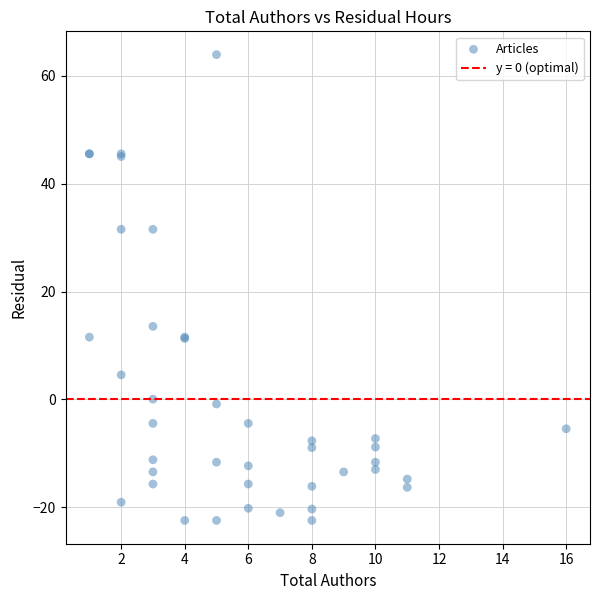

What Y value in the scatter plot is closest to 20?

13.5